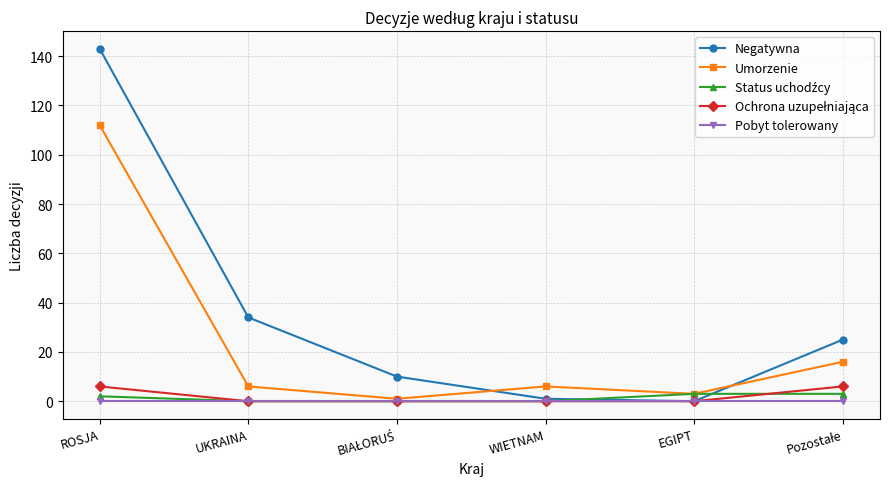

Is it true that Umorzenie equals 25 at ROSJA?

False